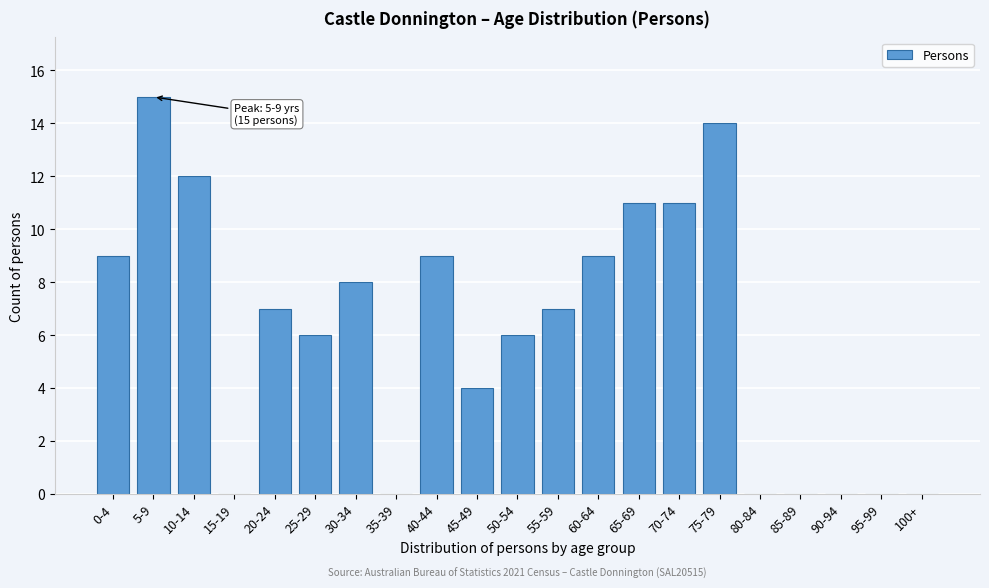

Reading left to right, list all the values displayed in this chart.

0-4=9	5-9=15	10-14=12	15-19=0	20-24=7	25-29=6	30-34=8	35-39=0	40-44=9	45-49=4	50-54=6	55-59=7	60-64=9	65-69=11	70-74=11	75-79=14	80-84=0	85-89=0	90-94=0	95-99=0	100+=0